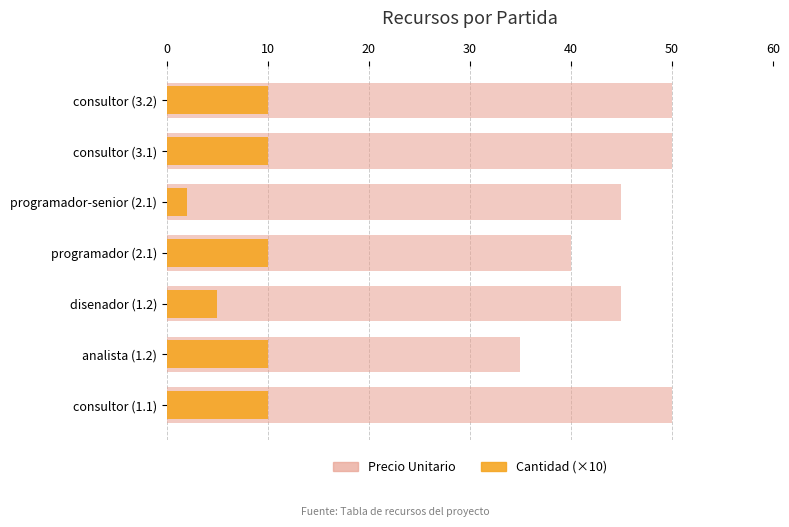

What are all the series names shown in the legend?

Precio Unitario, Cantidad (×10)